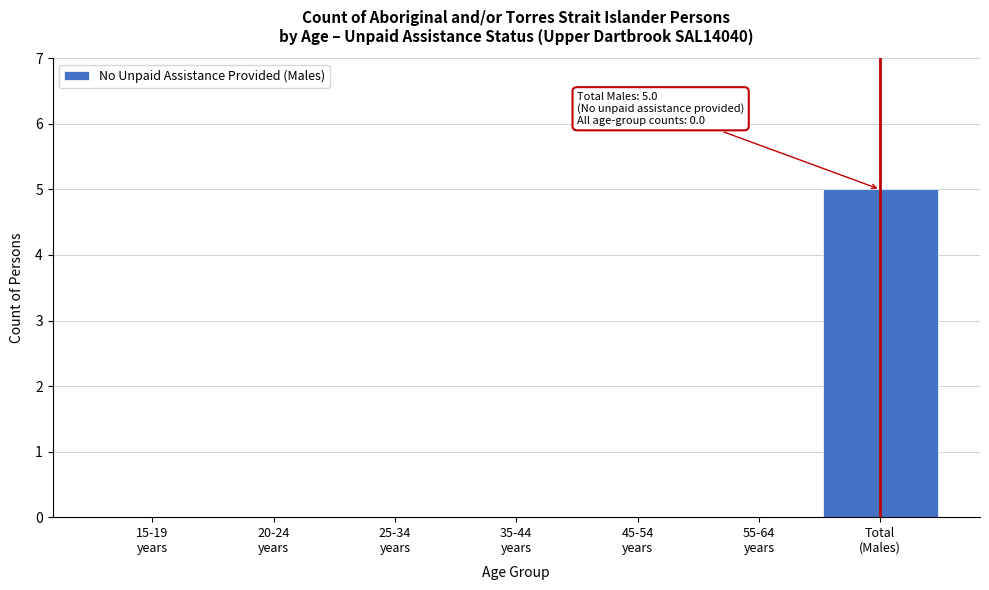

What is the sum of all values?

5